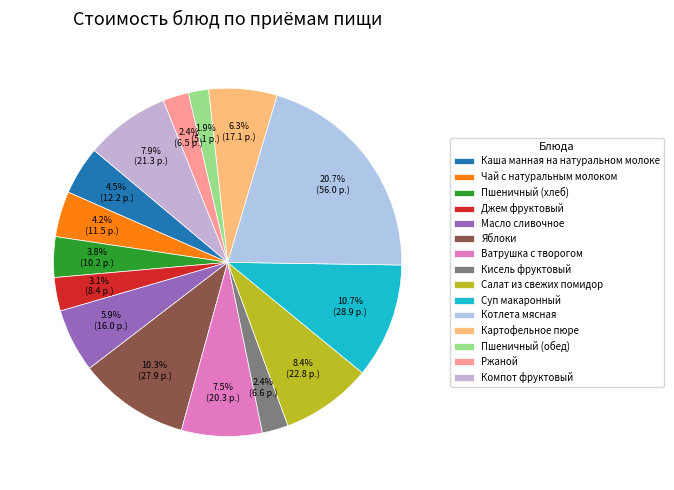

To the nearest percent, what percentage of the pie is Кисель фруктовый?

2%